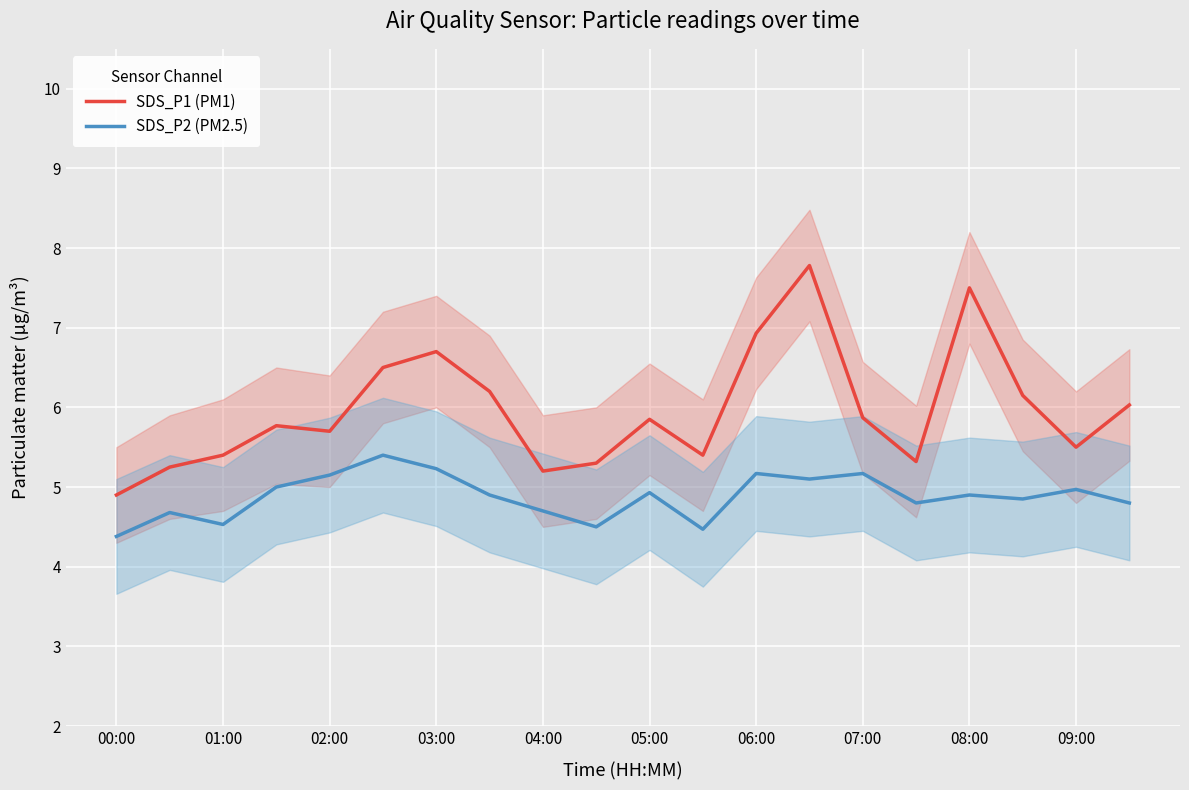

True or false: SDS_P1 (PM1) and SDS_P2 (PM2.5) cross at least once.

False